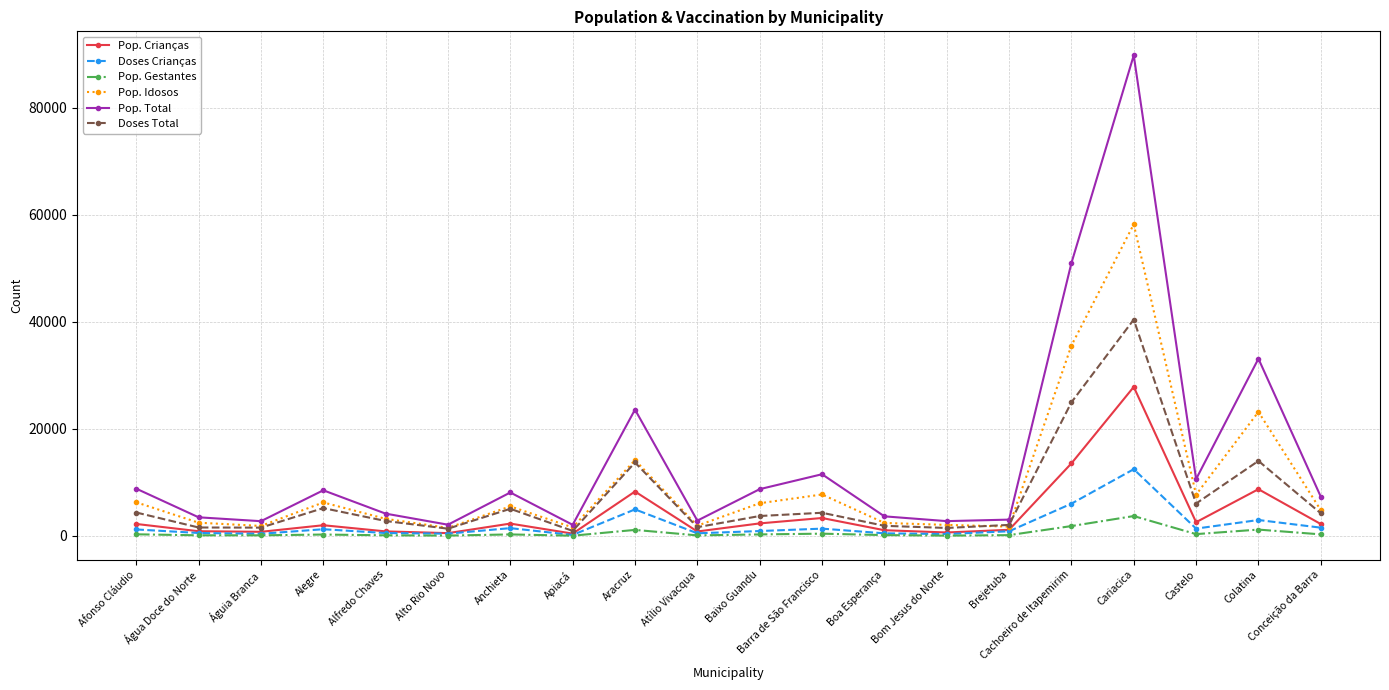

What is the difference between the second highest and second lowest values in the Doses Crianças series?

5681